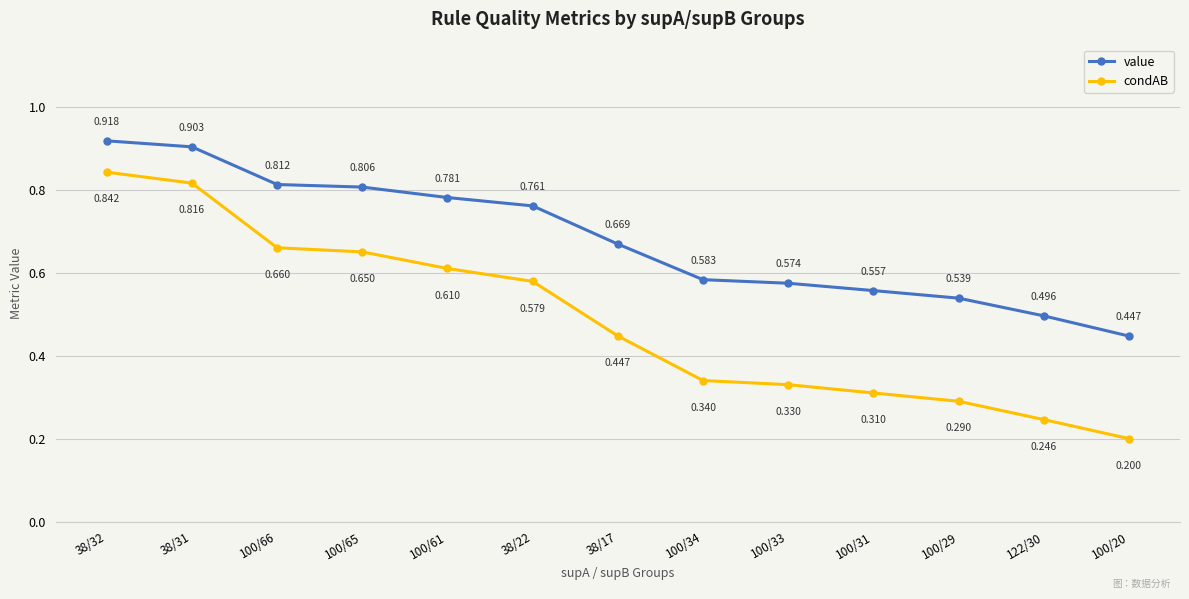

Rank the series by their average value, from highest to lowest.

value, condAB